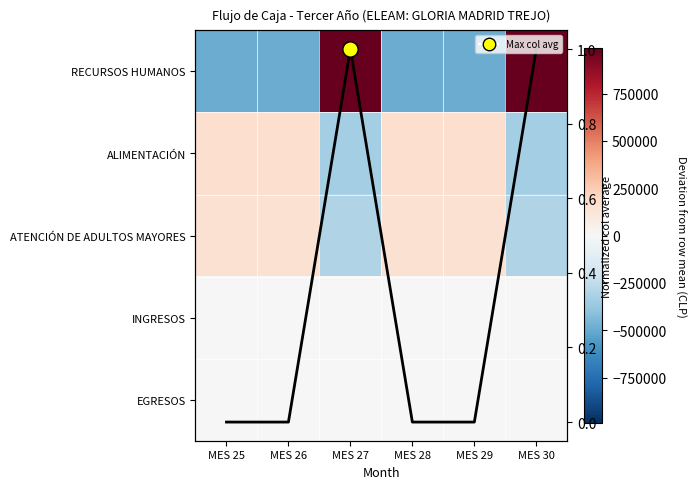

What is the total value across all series at MES 30?

360306.3